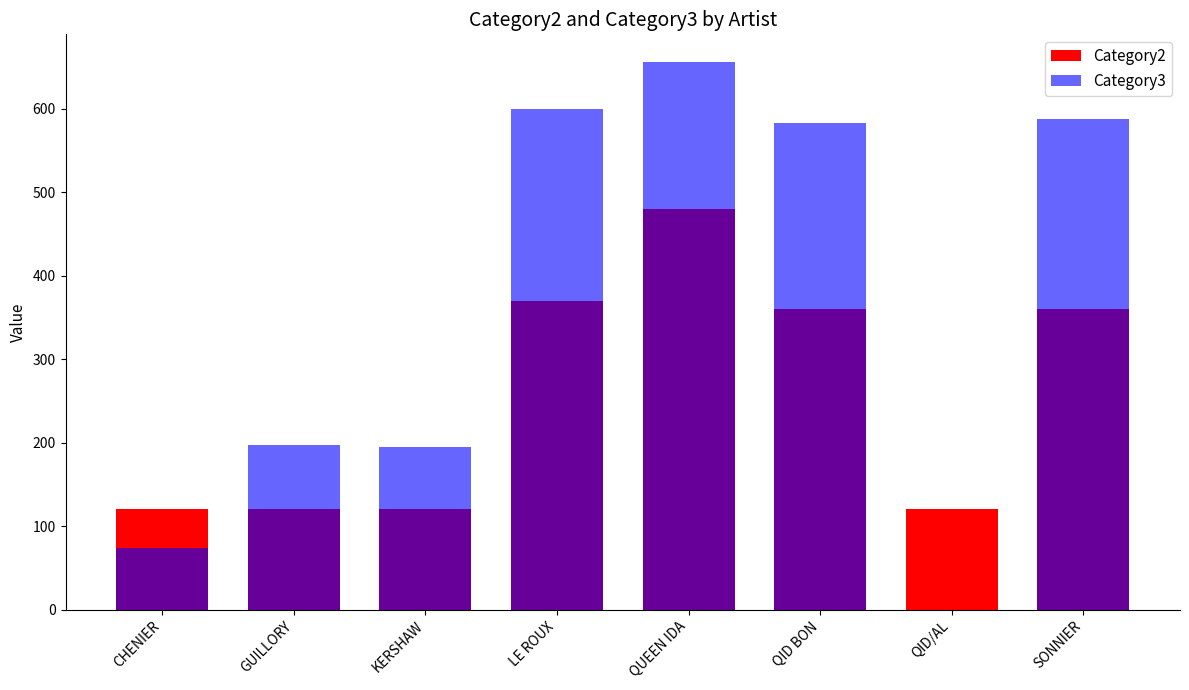

What is the label of the 5th bar from the left?

QUEEN IDA